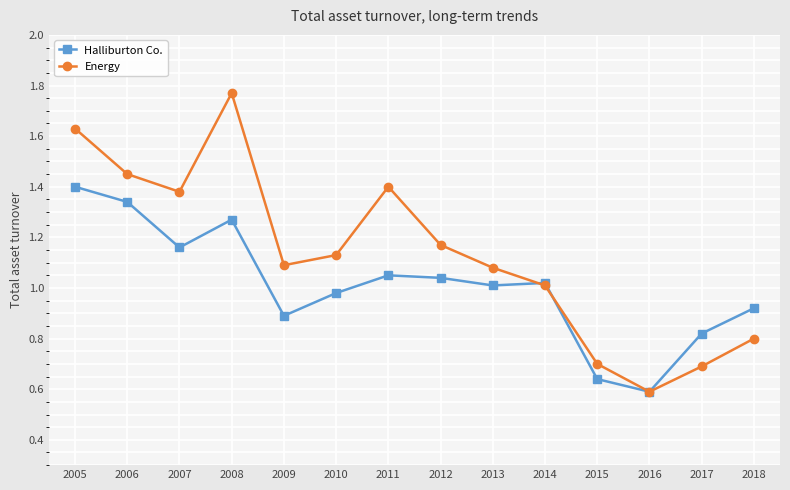

Where is Halliburton Co. nearest to the value 0?

2016